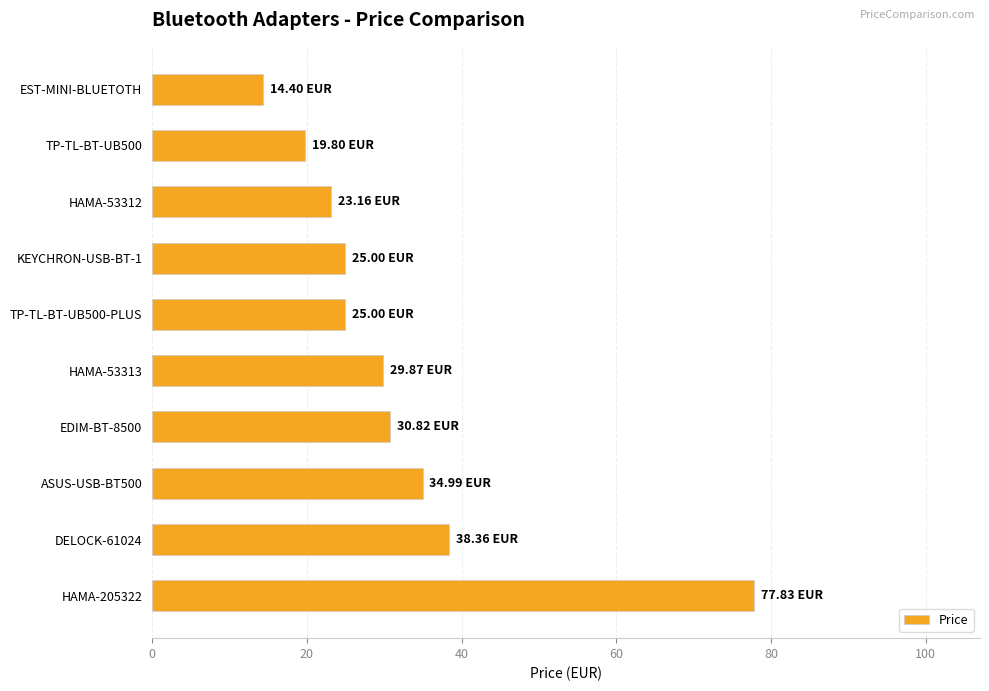

What is the sum of all values?

319.2